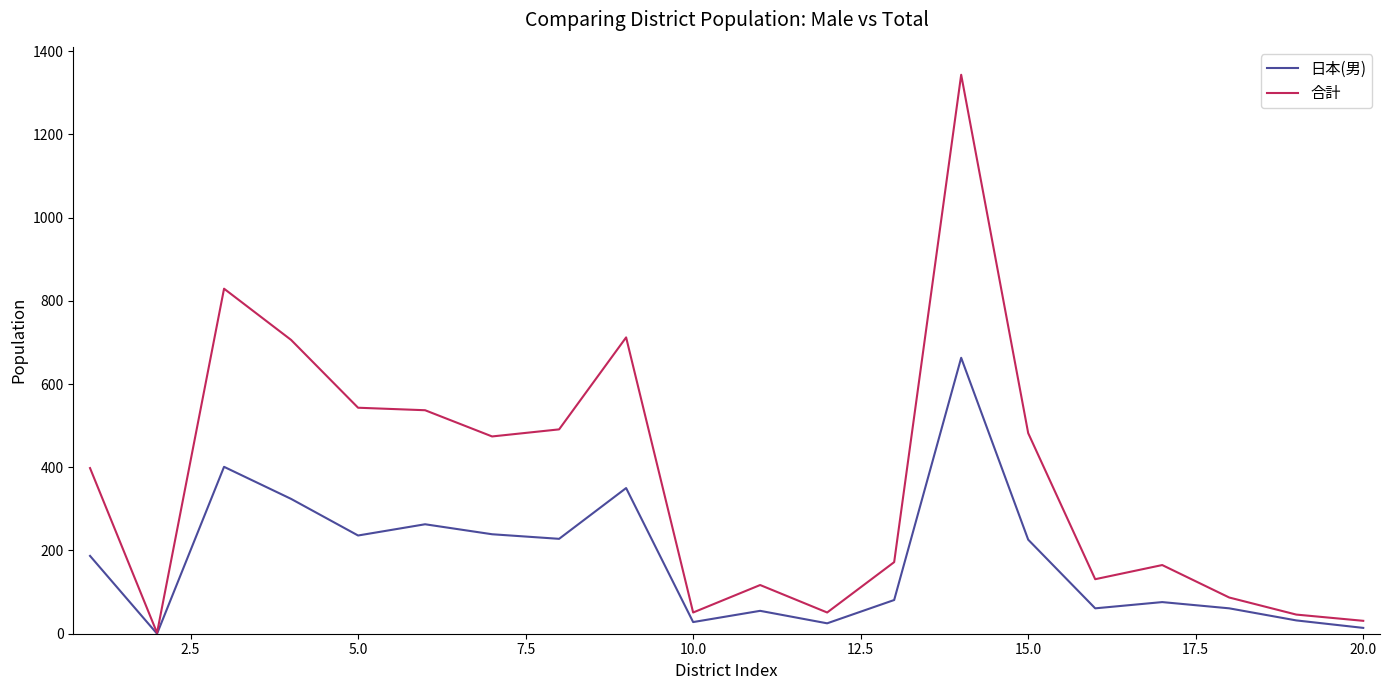

List the series in order of their overall mean, highest first.

合計, 日本(男)